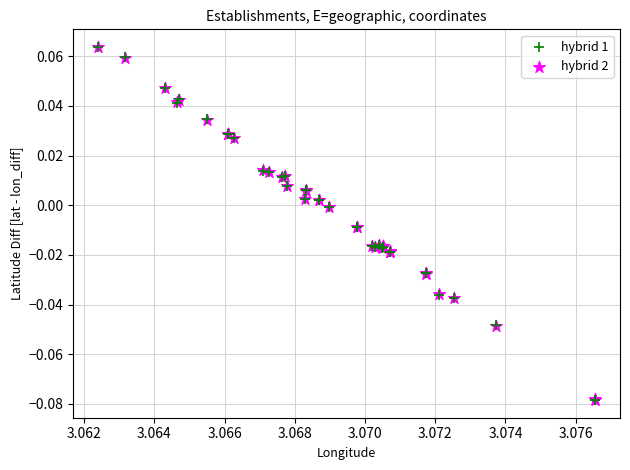

What are all the series names shown in the legend?

hybrid 1, hybrid 2